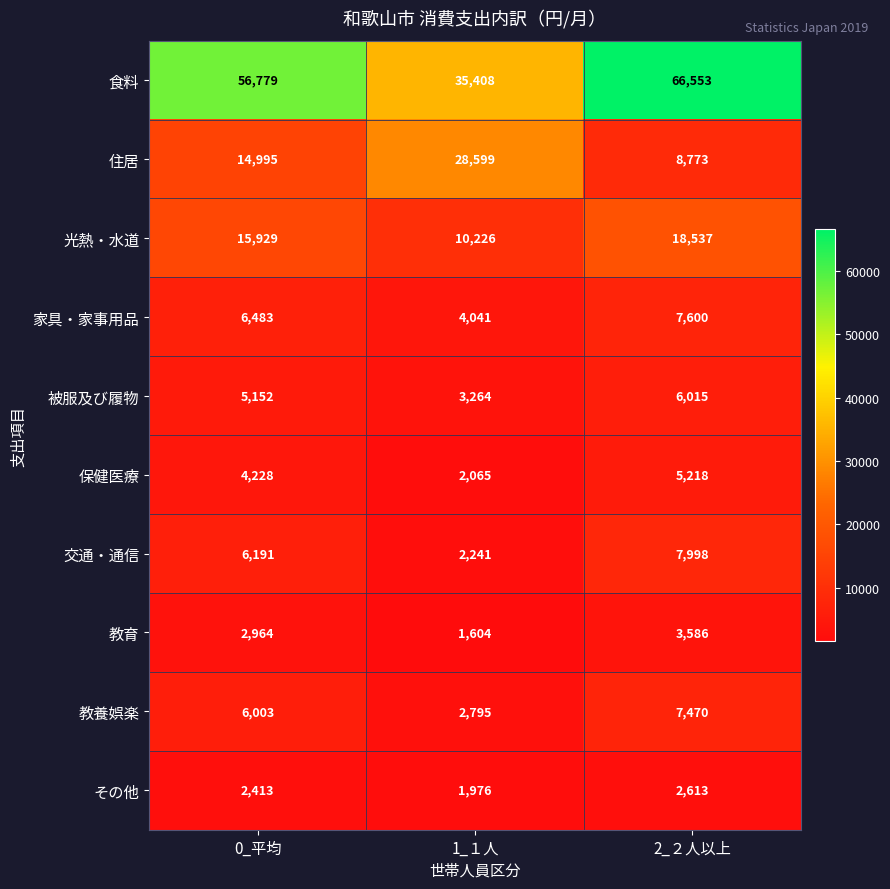

Between 1_１人 and 2_２人以上, which series saw the biggest shift?

食料